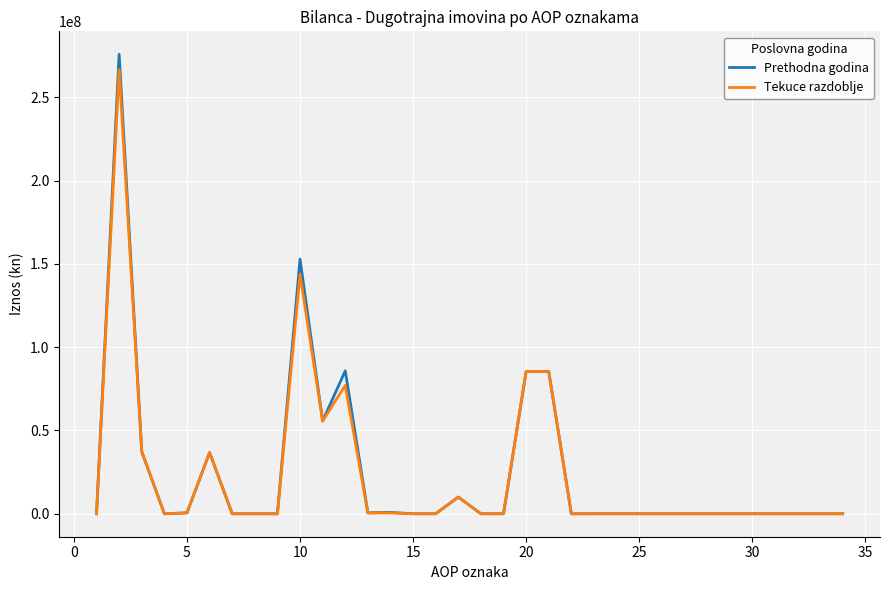

Which series has the largest range (max minus min)?

Prethodna godina